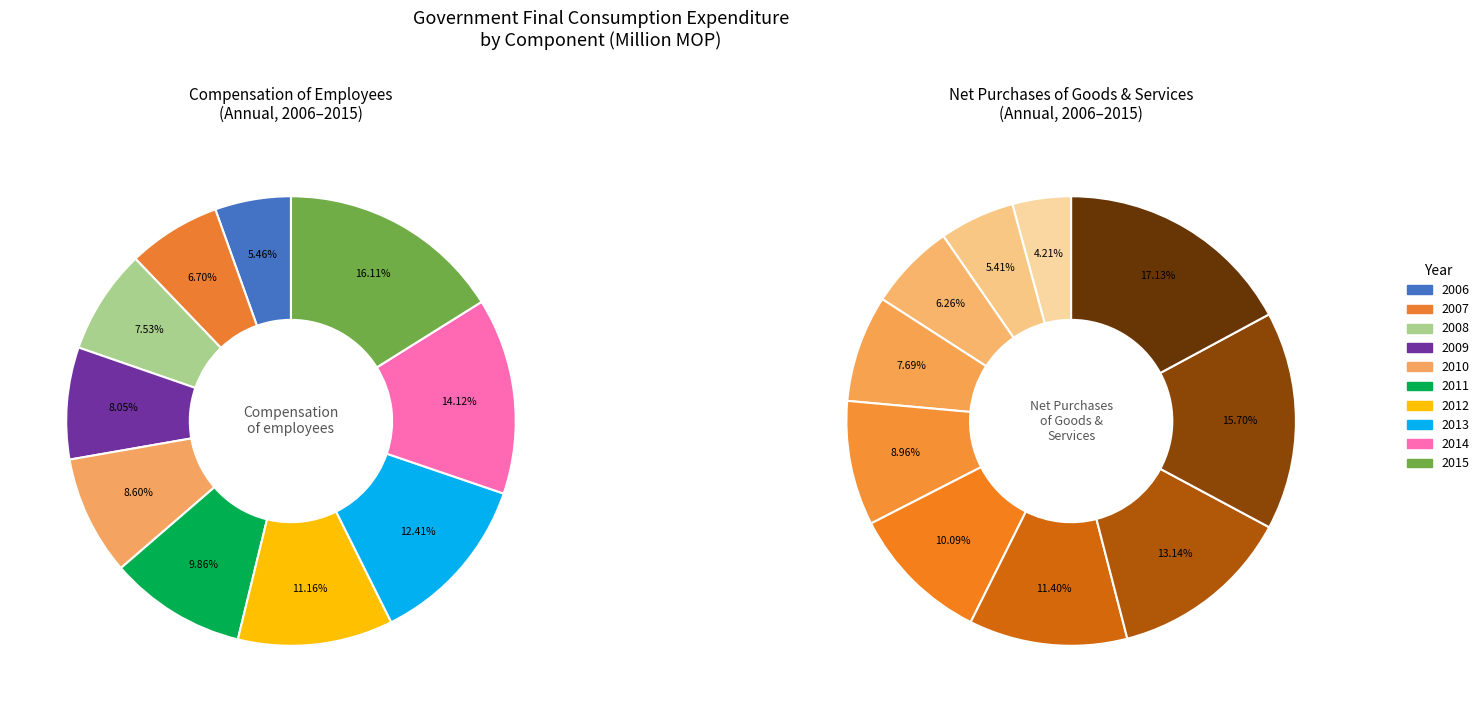

To the nearest percent, what percentage of the pie is 2007?

7%